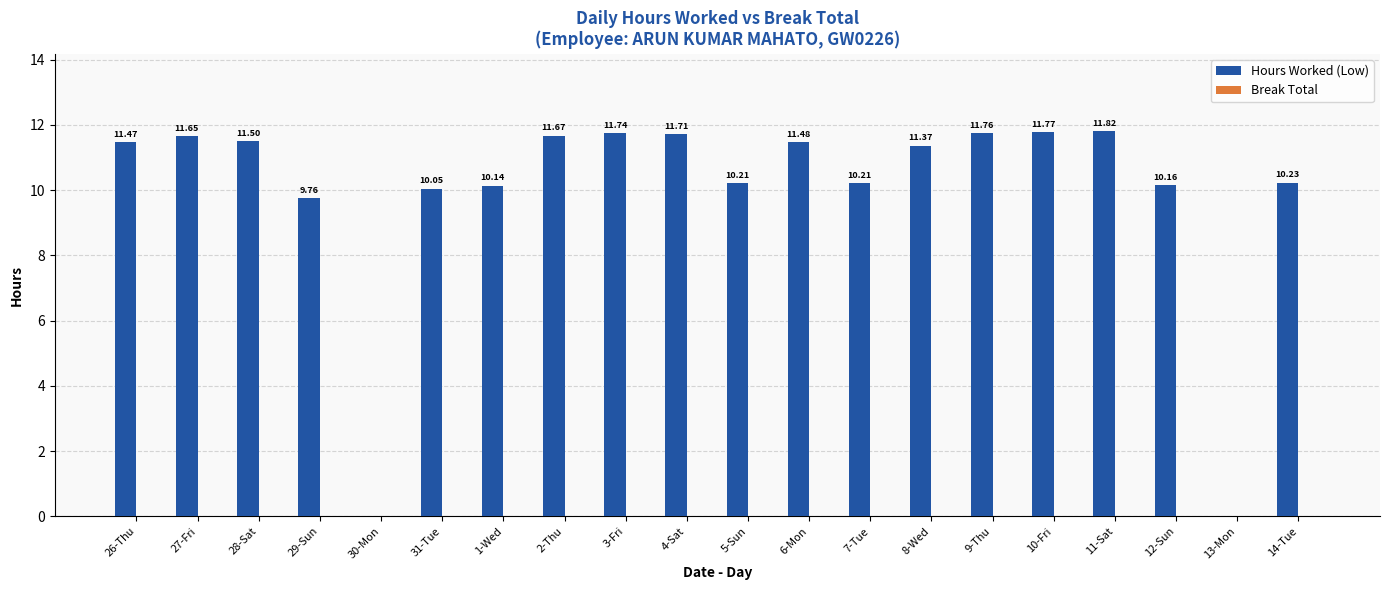

What is the change in value from 27-Fri to 7-Tue?

-1.4